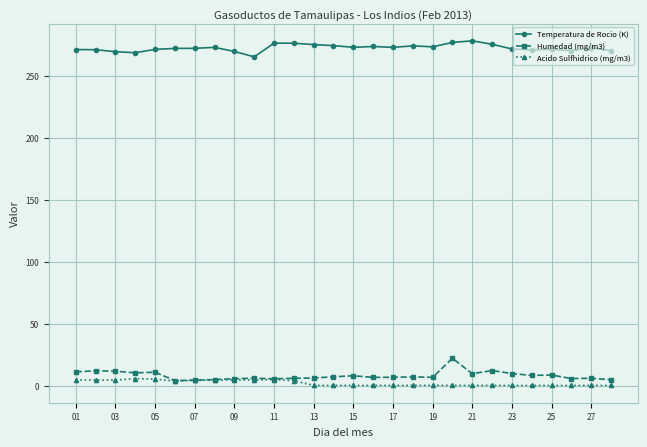

True or false: Humedad (mg/m3) has more than 0 points higher than both neighbors.

True